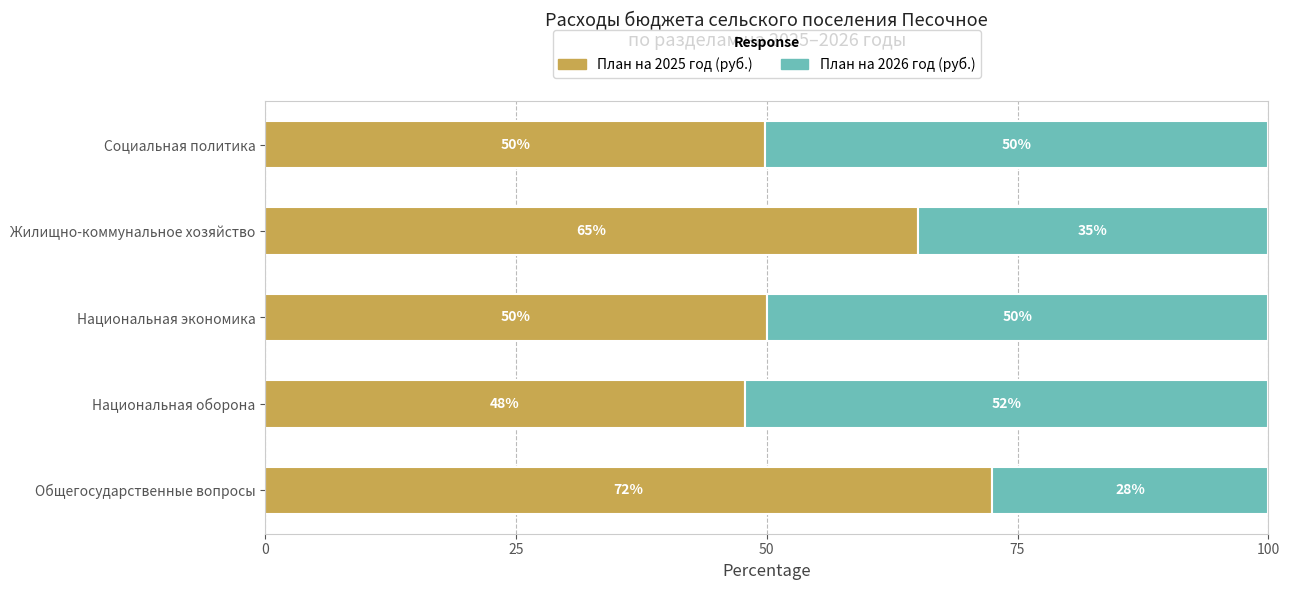

True or false: План на 2025 год (руб.) has a value of 99.6 at Жилищно-коммунальное хозяйство.

False